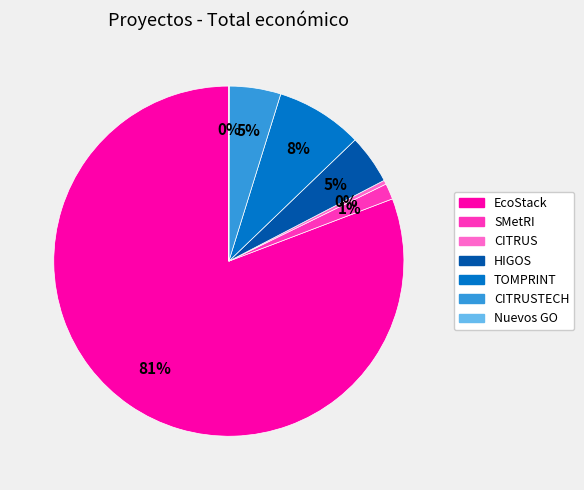

To the nearest percent, what is the average slice percentage?

14%